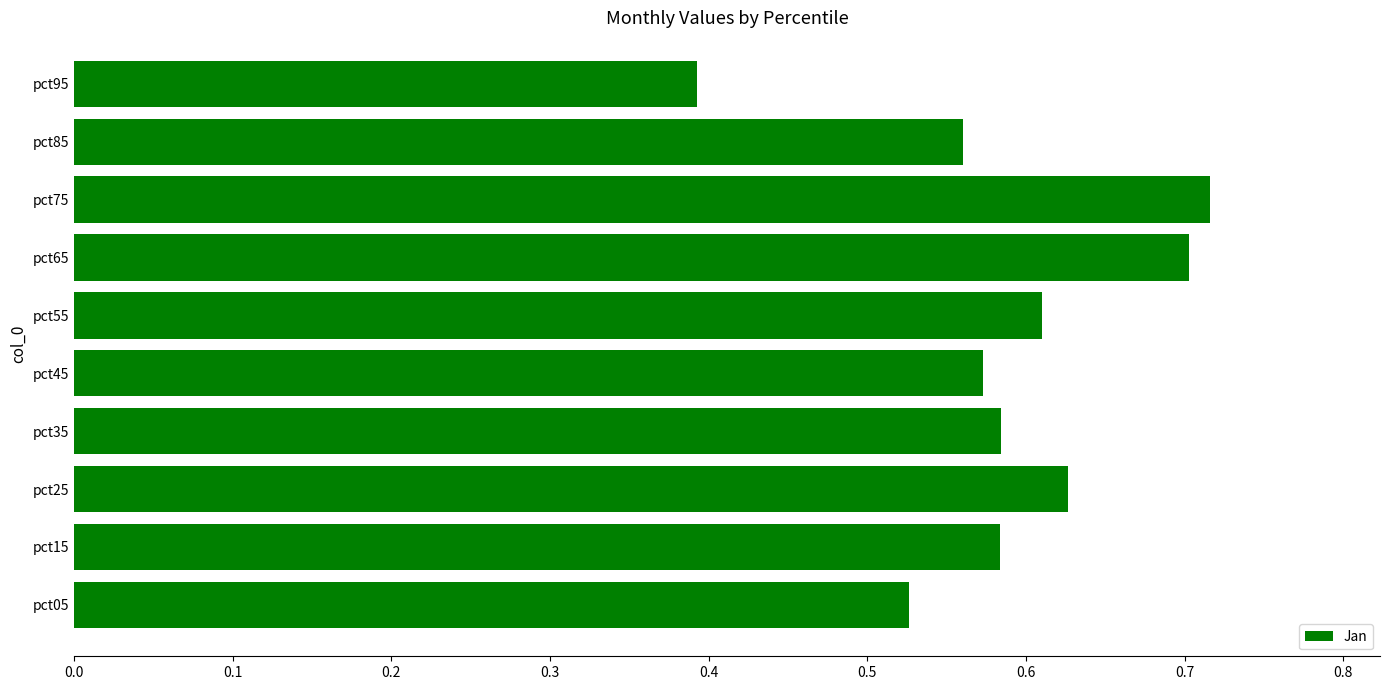

Count the values in the range 0 to 1.

10